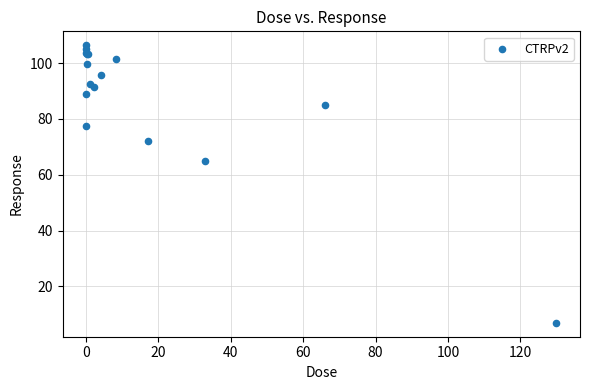

What Y value in the scatter plot is closest to 56?

64.9